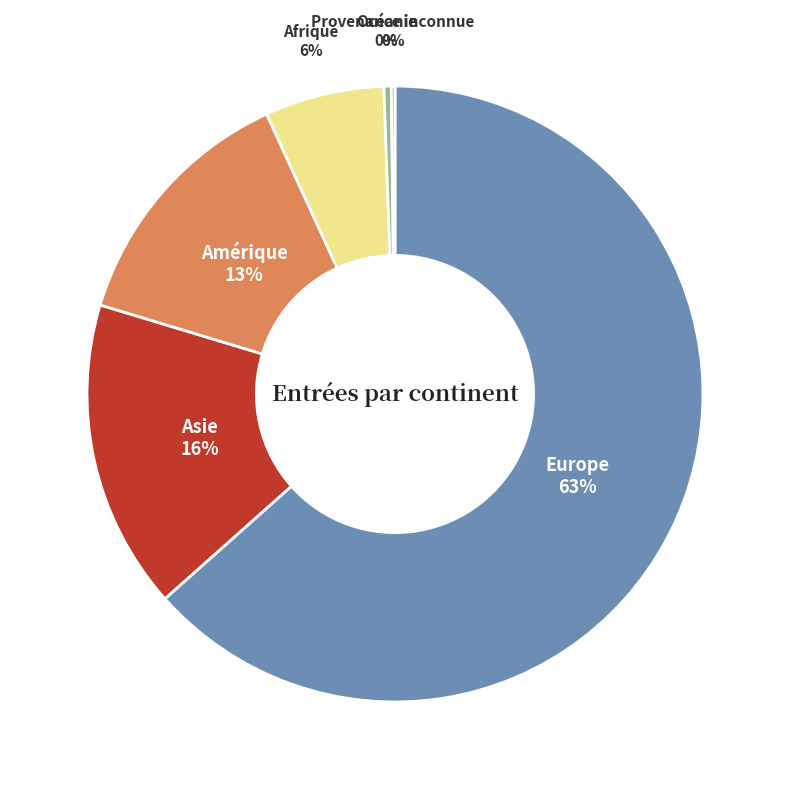

Is the sum of Afrique and Asie greater than half?

No